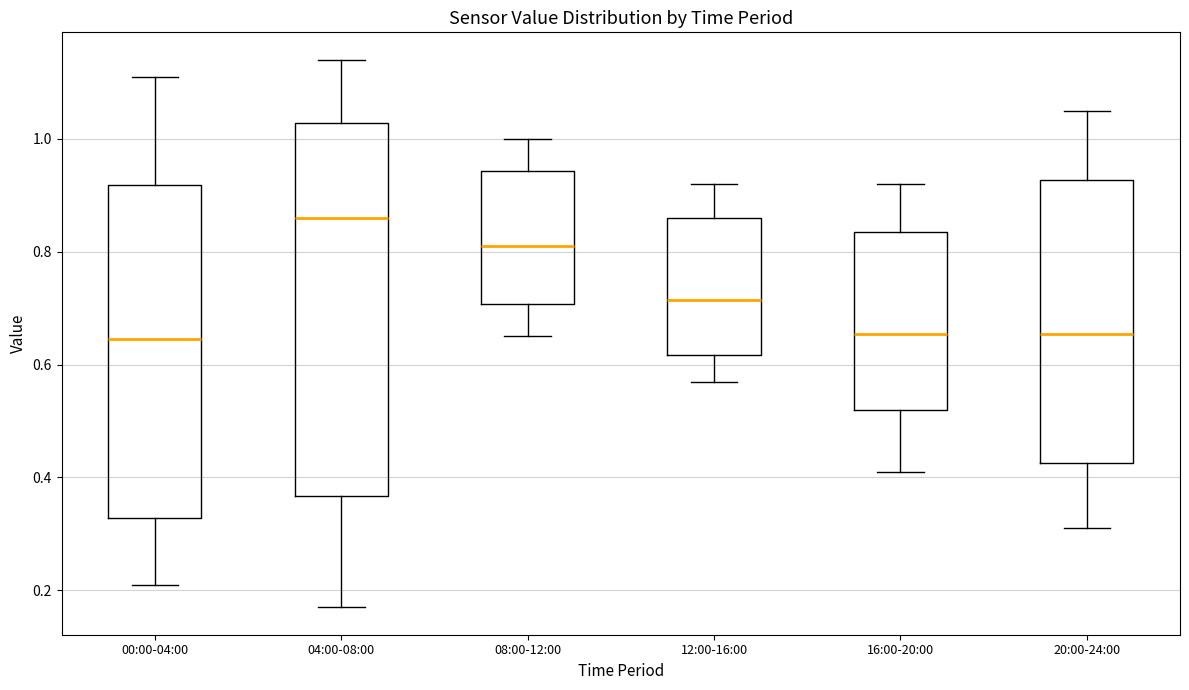

Which box's median line is the highest?

04:00-08:00